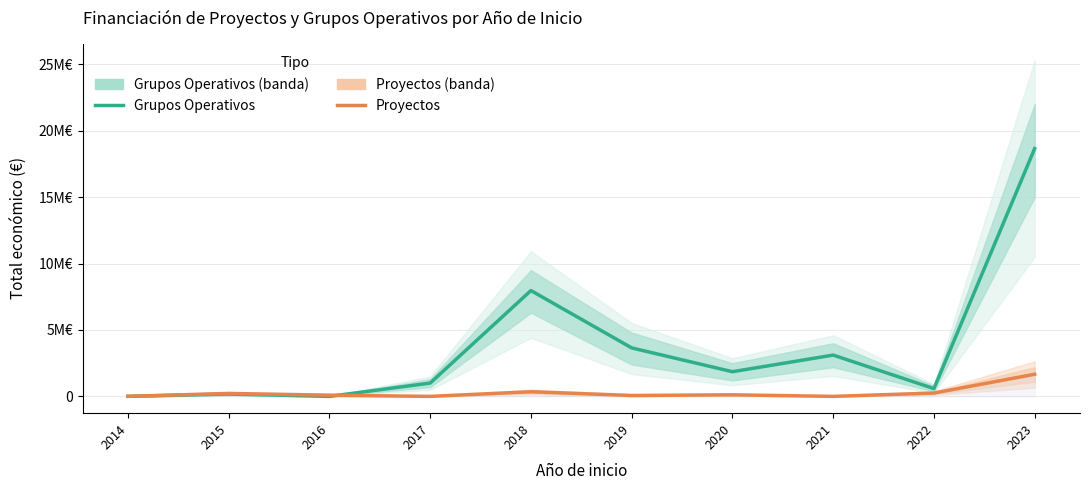

What are all the series names shown in the legend?

Grupos Operativos, Proyectos